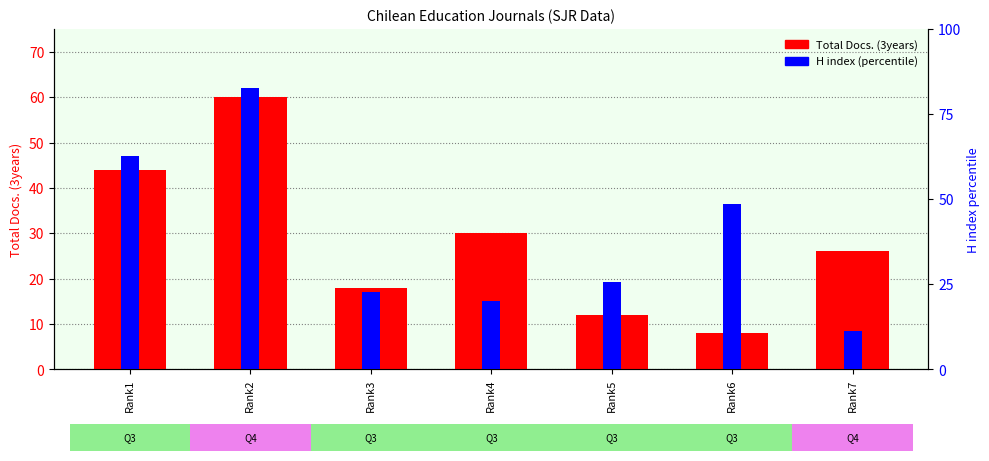

At which label does H index (percentile) reach its minimum?

Rank7